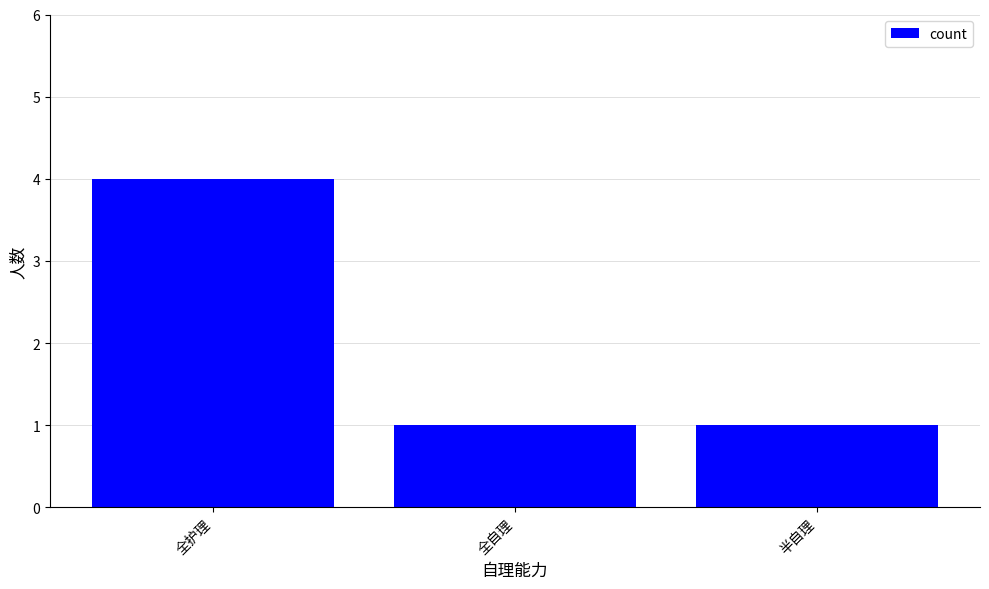

What is the value of the 3rd bar from the left?

1